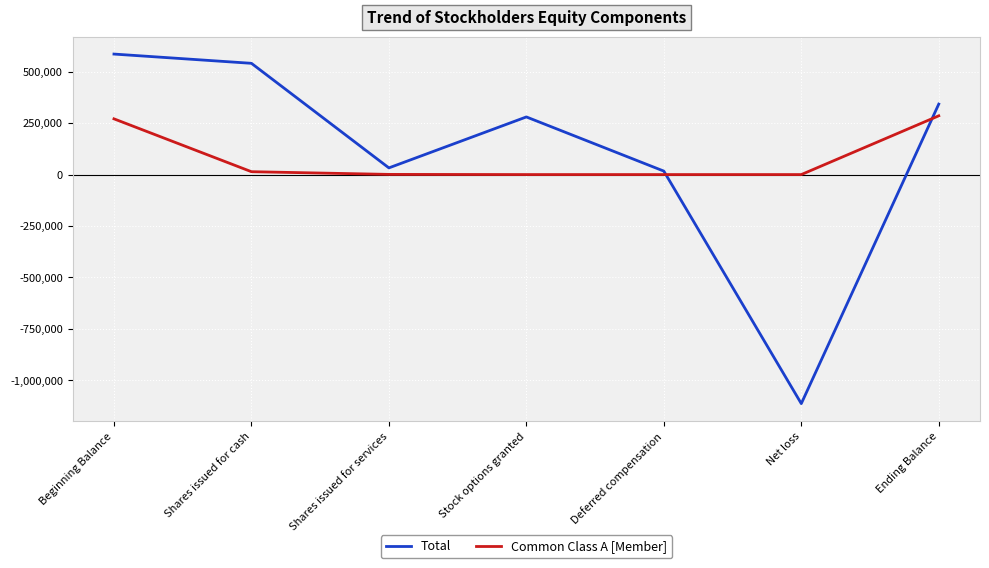

At how many categories does at least one series exceed 555042?

1